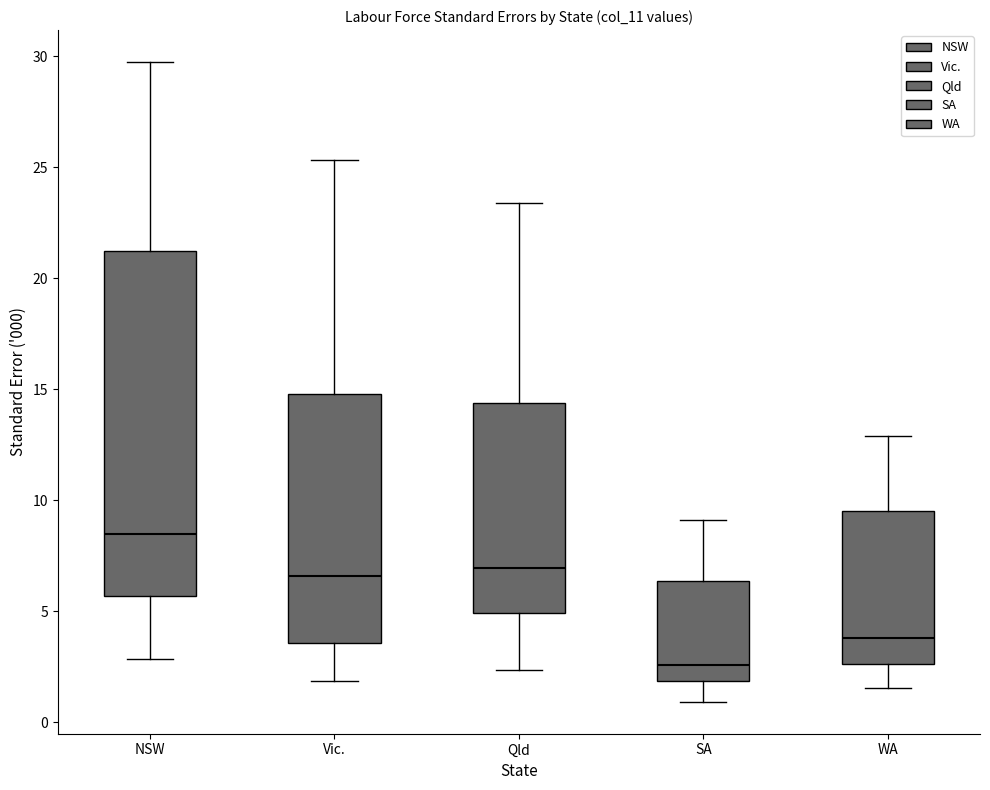

Reading left to right, transcribe this box plot: for each box, give where its median line is, the range the box spans, and where its two whiskers end, as read against the y-axis. The values are not printed on the chart, so give them approximately, as read against the axis.

NSW: median 8.5, box 5.5 to 21.0, whiskers 3.0 to 29.5
Vic.: median 6.5, box 3.5 to 15.0, whiskers 2.0 to 25.5
Qld: median 7.0, box 5.0 to 14.5, whiskers 2.5 to 23.5
SA: median 2.5, box 2.0 to 6.5, whiskers 1.0 to 9.0
WA: median 4.0, box 2.5 to 9.5, whiskers 1.5 to 13.0